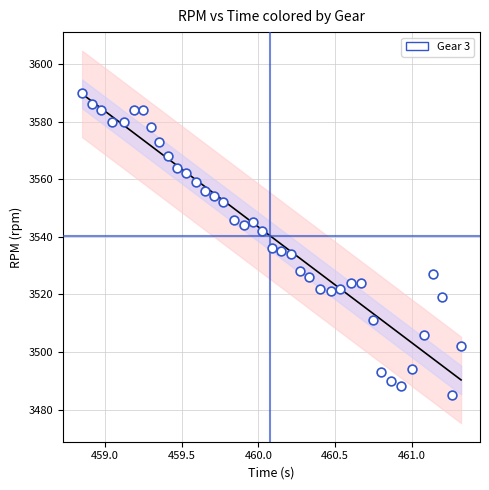

What is the range of Y values (max minus min)?

105